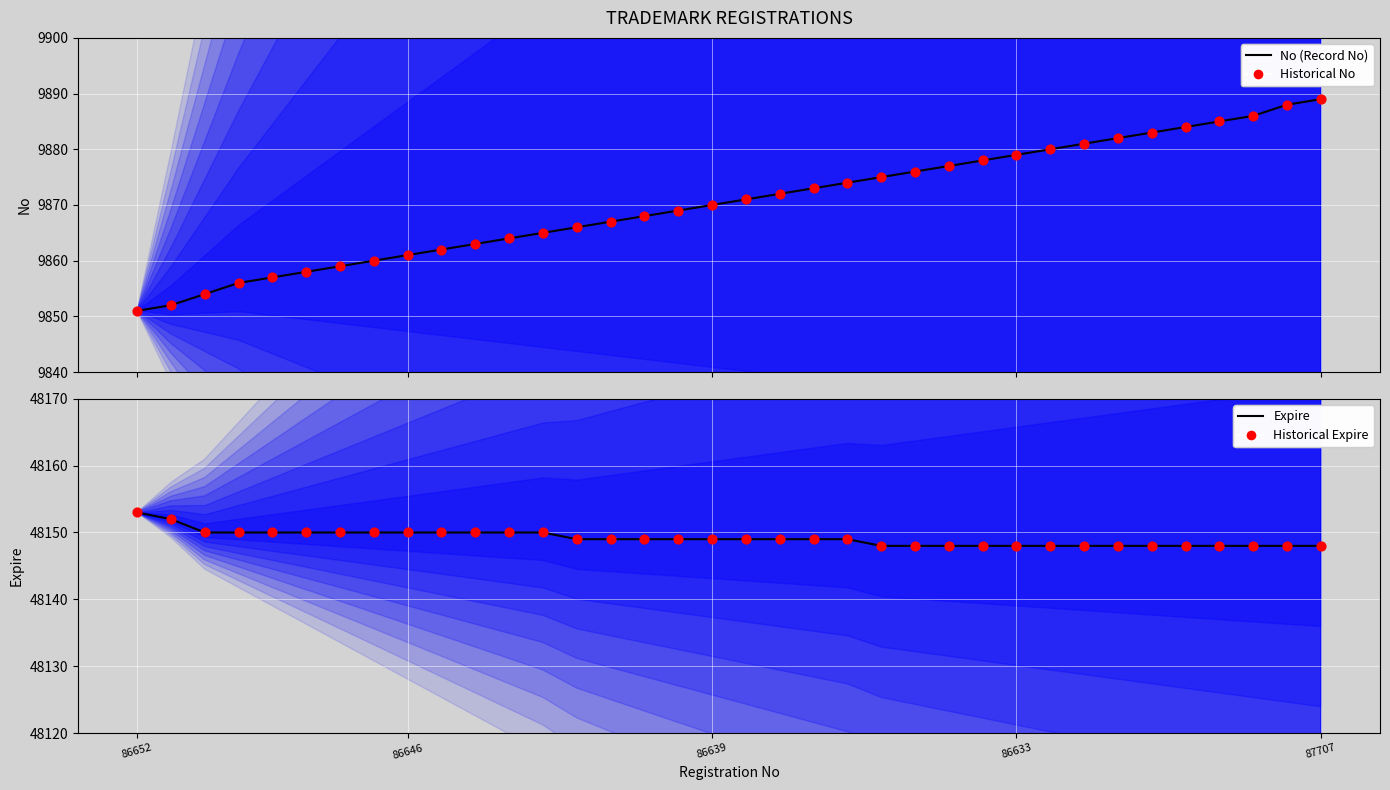

At which category is the sum across all series the highest?

87707